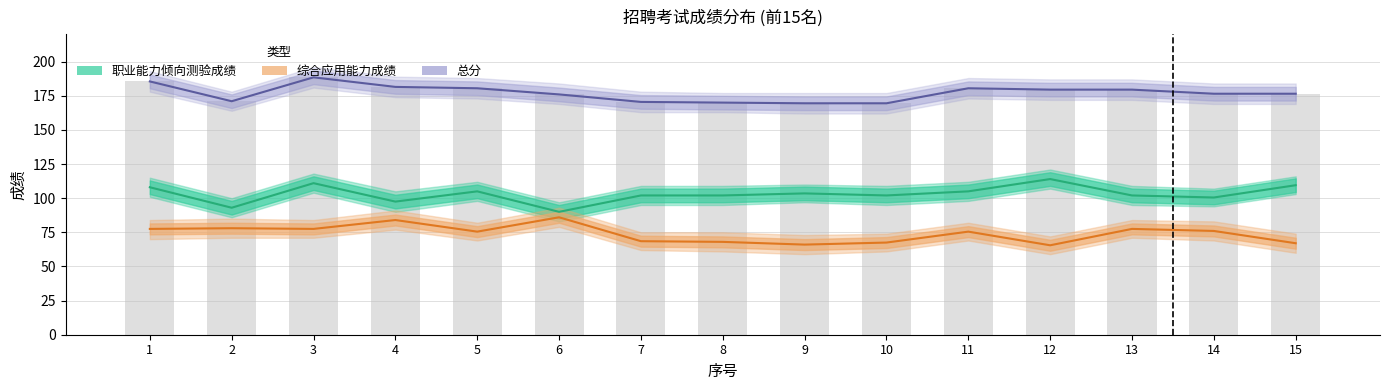

Between 5 and 13, which is larger?

5